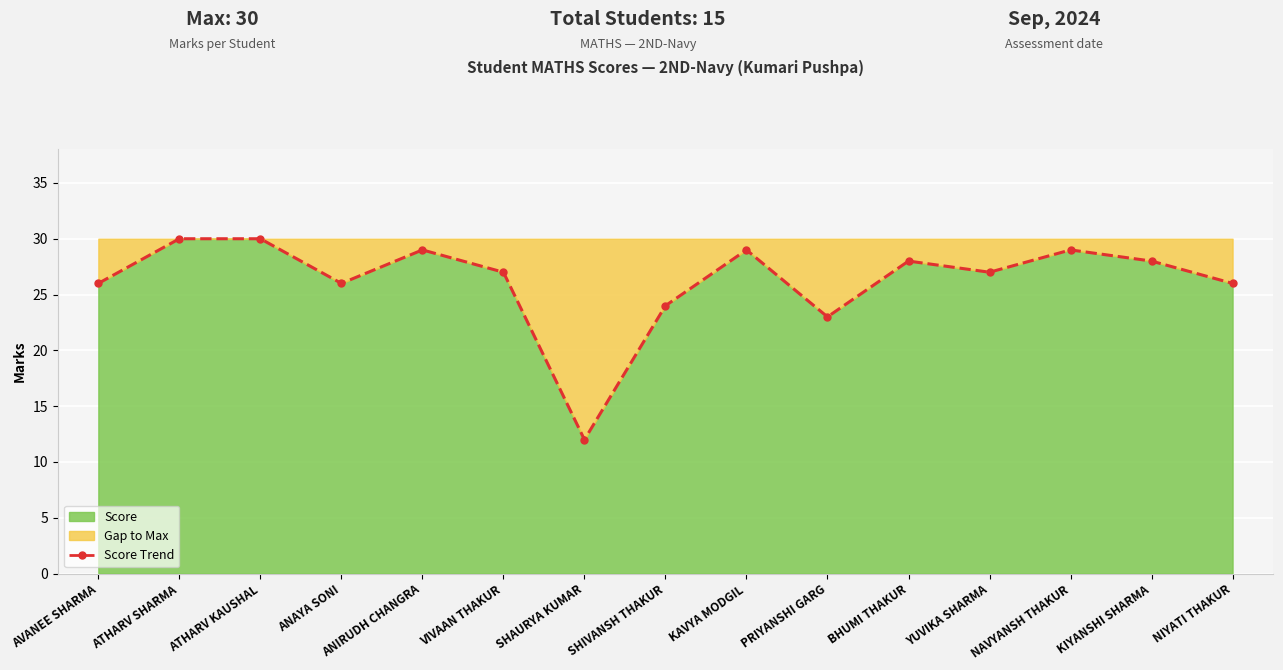

Which has a higher value, KIYANSHI SHARMA or VIVAAN THAKUR?

KIYANSHI SHARMA